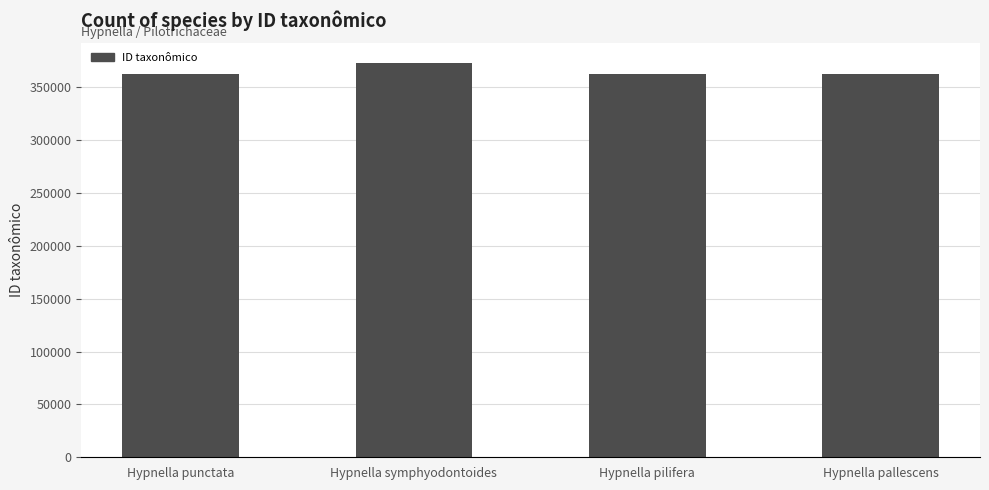

What is the value of the 4th bar from the left?

362042